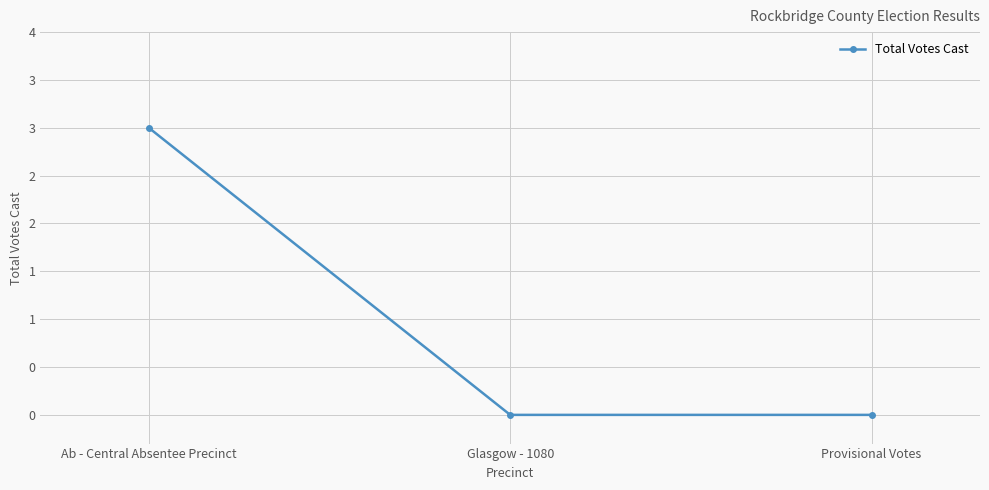

The value at Provisional Votes is -1. True or false?

False